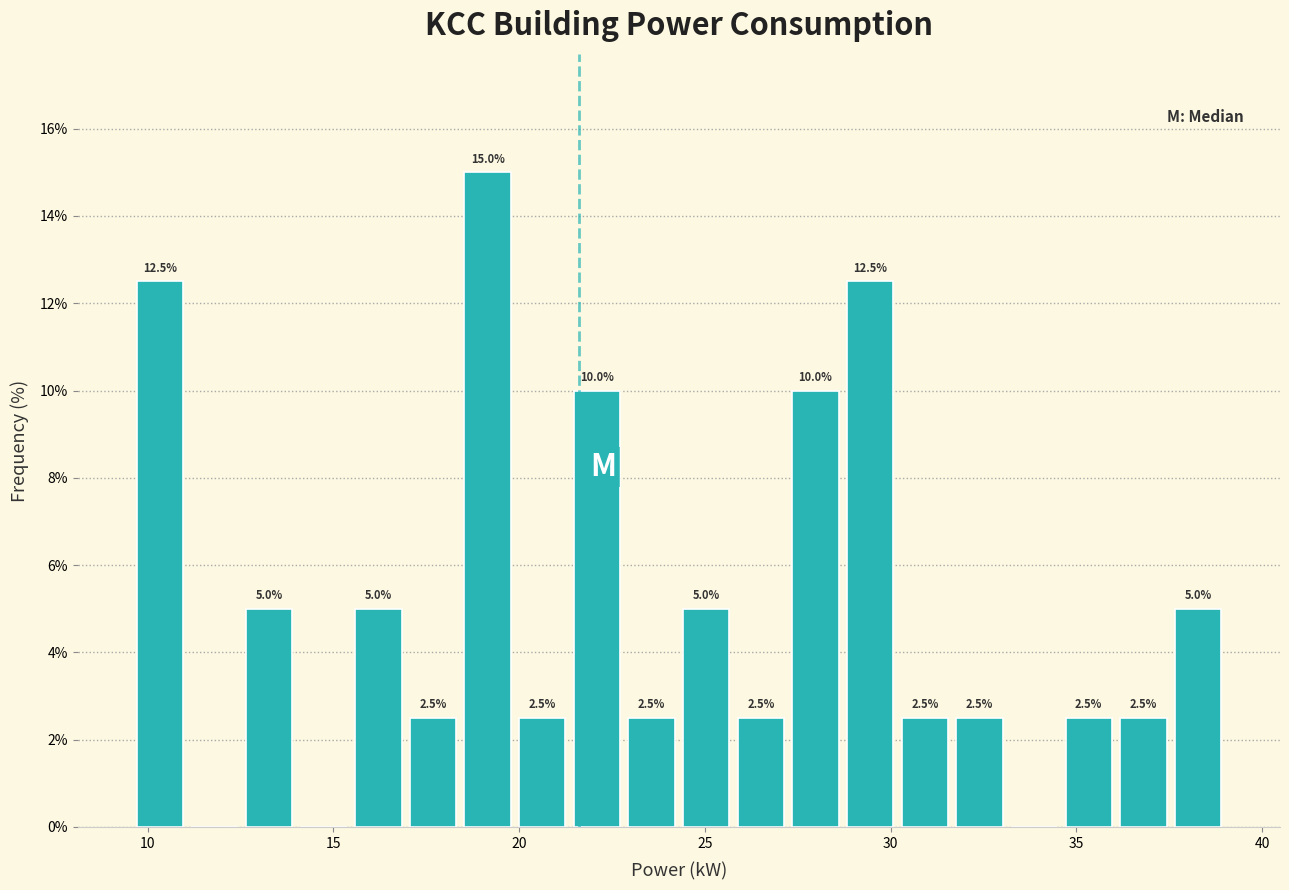

Read against the x-axis, roughly where is the centre of the tallest bar?

19.0